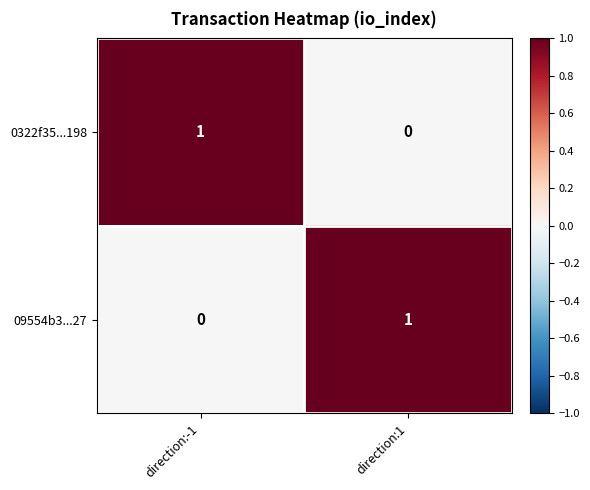

Reading left to right, list all the values displayed in this chart.

0322f35...198: direction:-1=1	direction:1=0
09554b3...27: direction:-1=0	direction:1=1